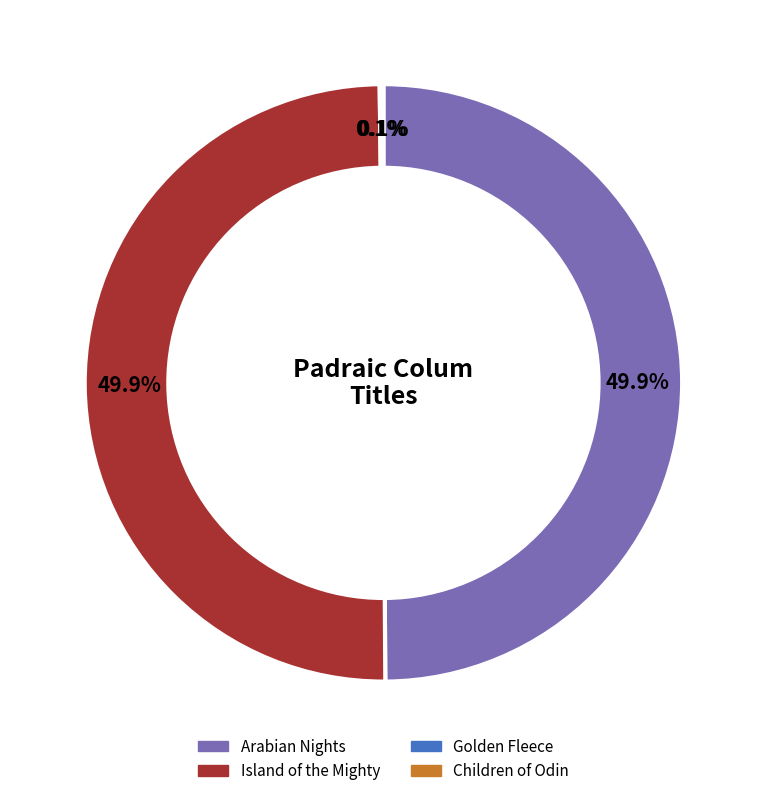

Which category has the biggest portion of the pie?

Island of the Mighty